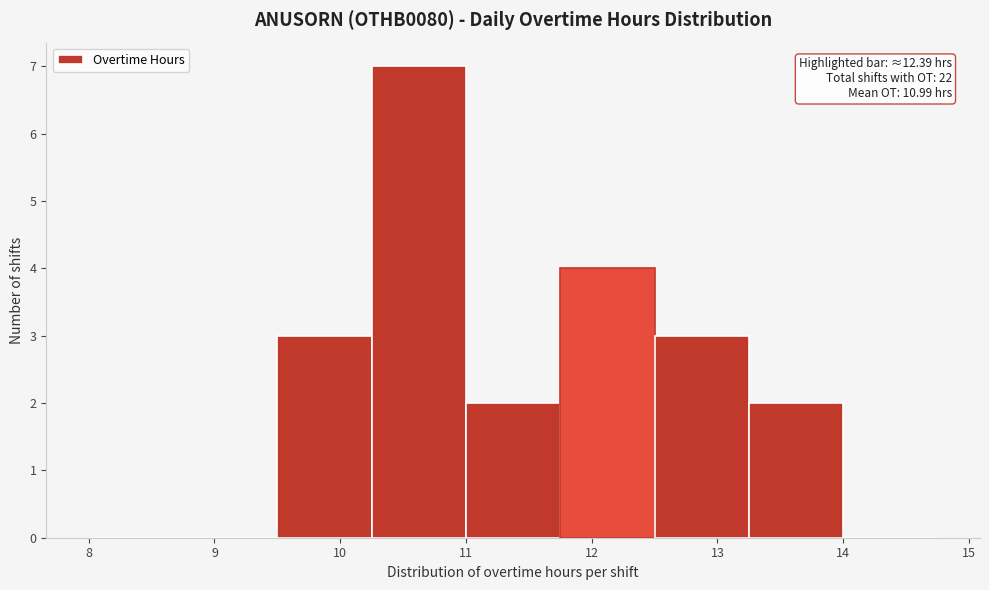

Over which range of the x-axis is the bar tallest?

10.25 to 11.00